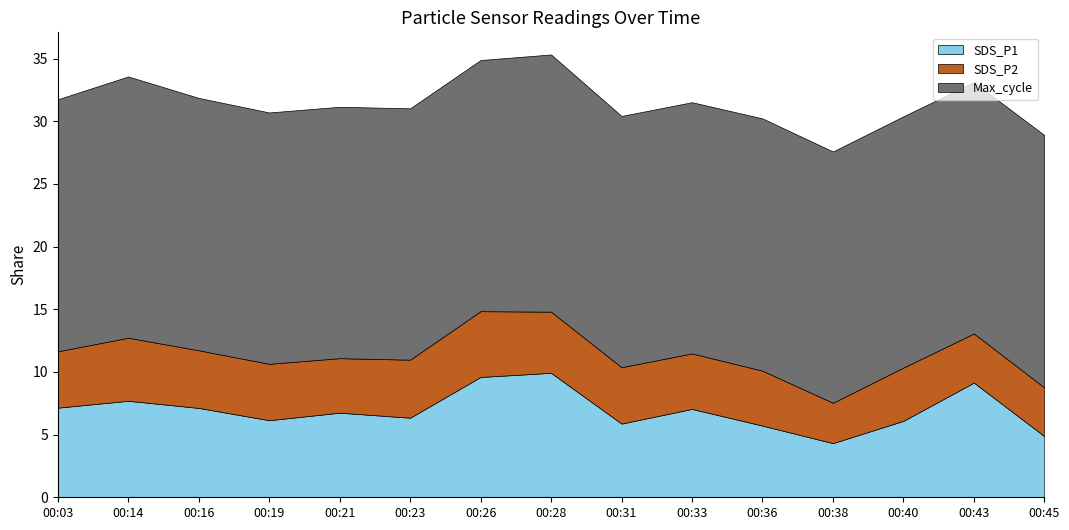

Is it true that SDS_P1 equals 1.4 at 00:21?

False